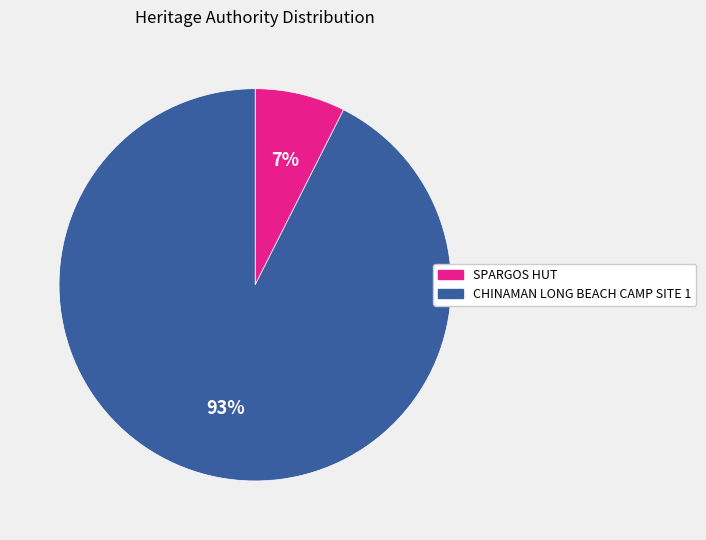

Is the sum of SPARGOS HUT and CHINAMAN LONG BEACH CAMP SITE 1 greater than half?

Yes